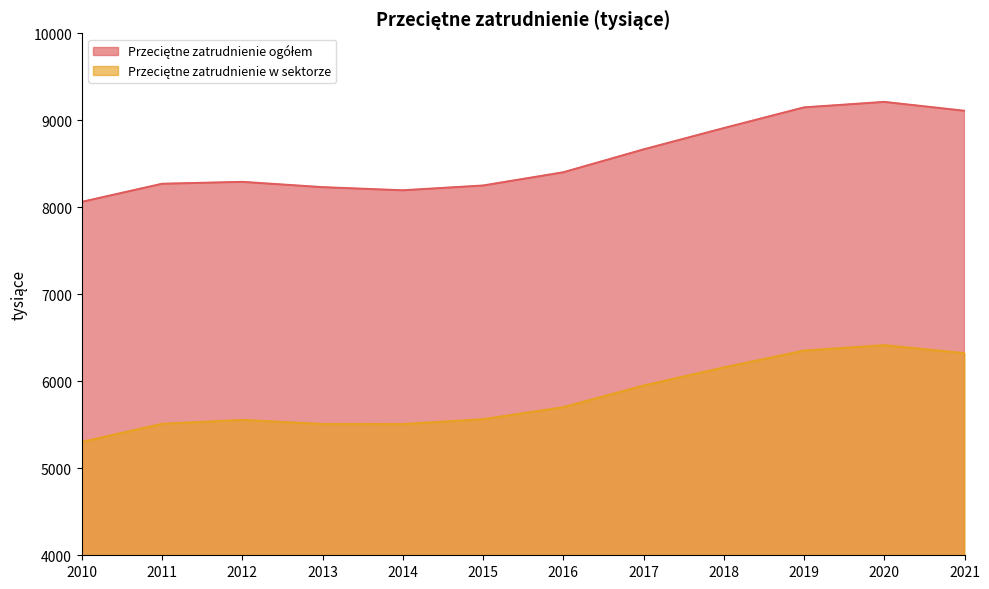

What is the lowest value of the Przeciętne zatrudnienie ogółem series?

8062